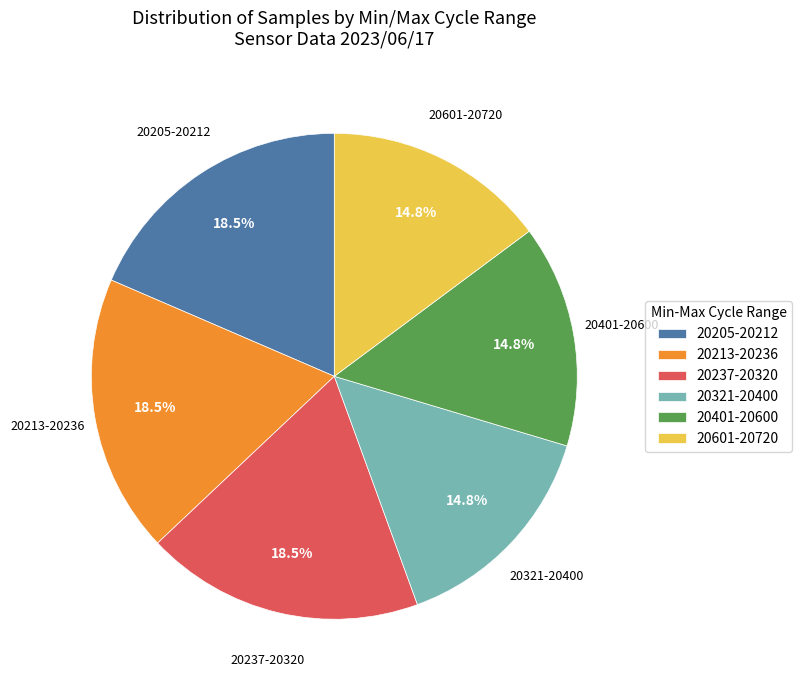

Combined, do 20401-20600 and 20205-20212 account for over 50%?

No